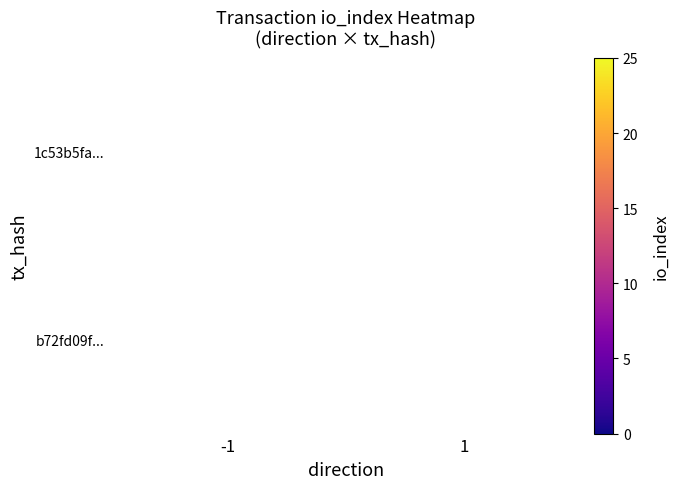

What is the maximum value shown in the chart?

20.0